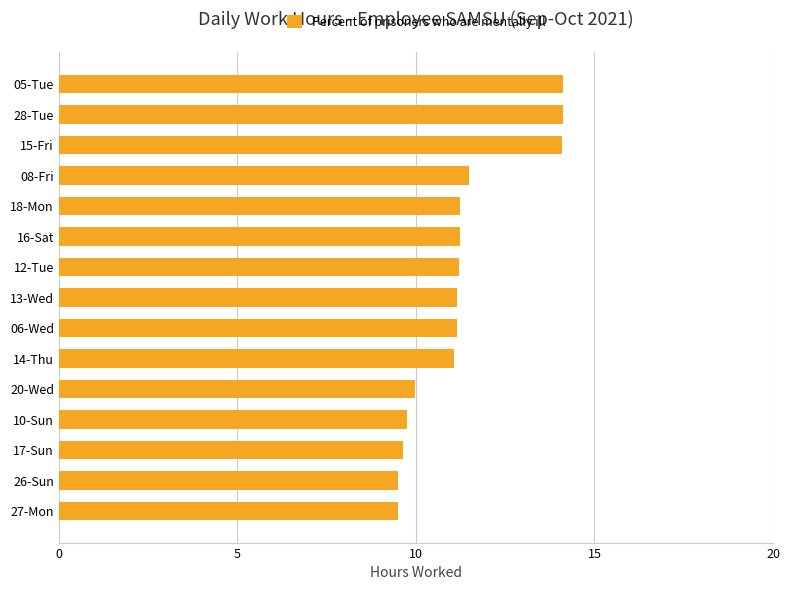

Count the number of data series in this chart.

1